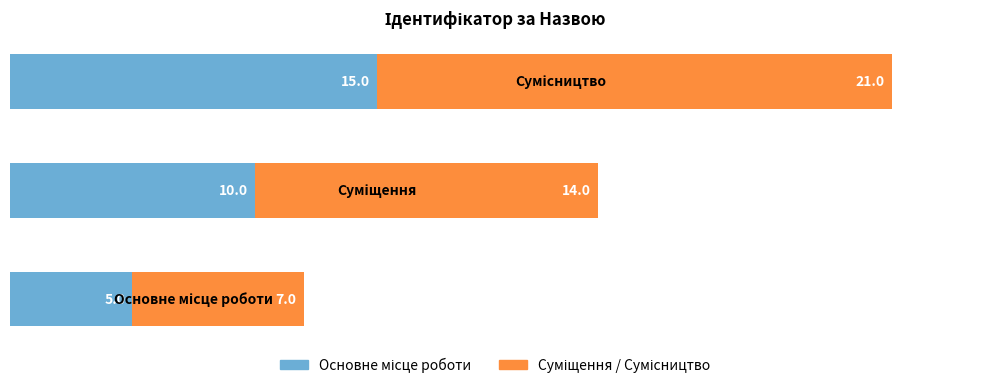

Count the number of data series in this chart.

2